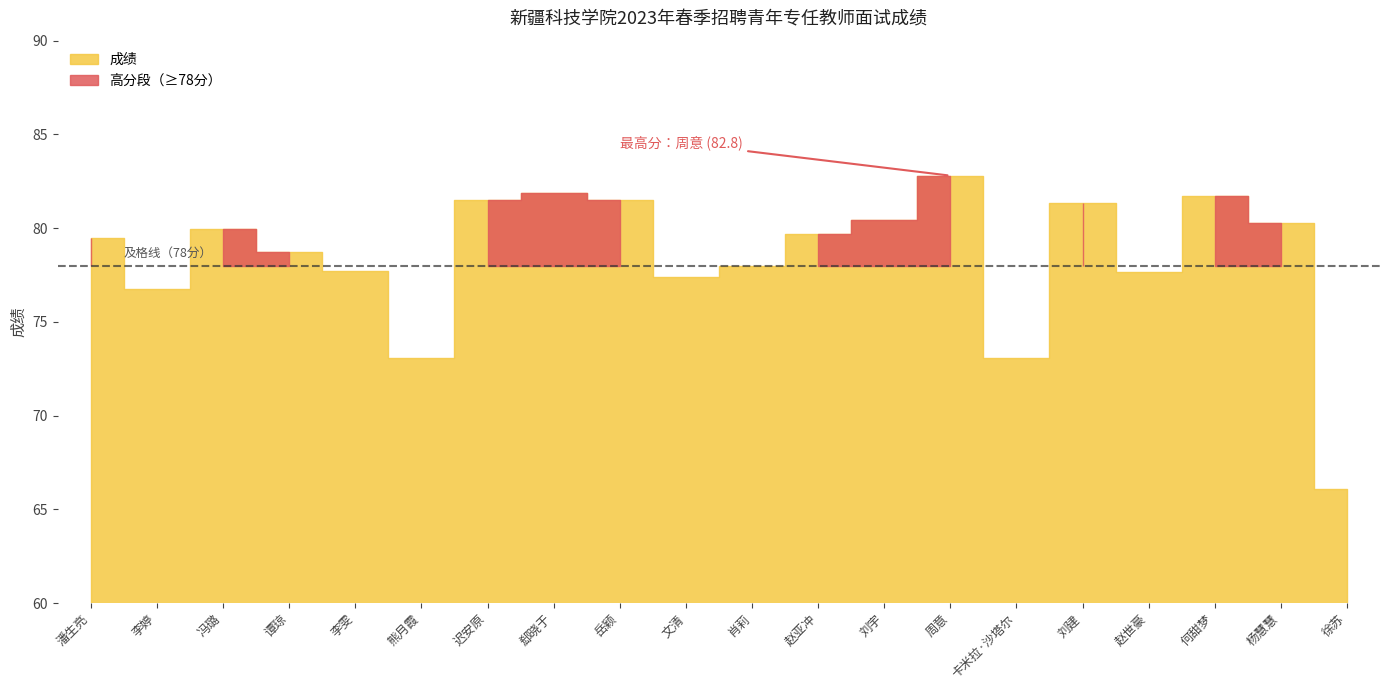

Approximately how many times larger is the value at 迟安原 compared to 何甜梦?

1.0